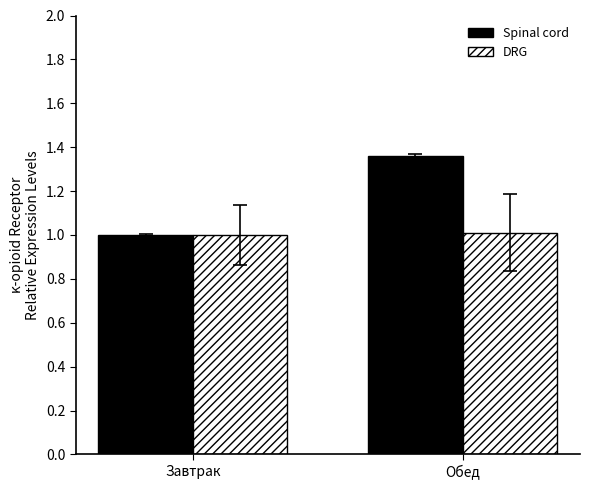

What is the difference between the Spinal cord values at Завтрак and Обед?

0.4